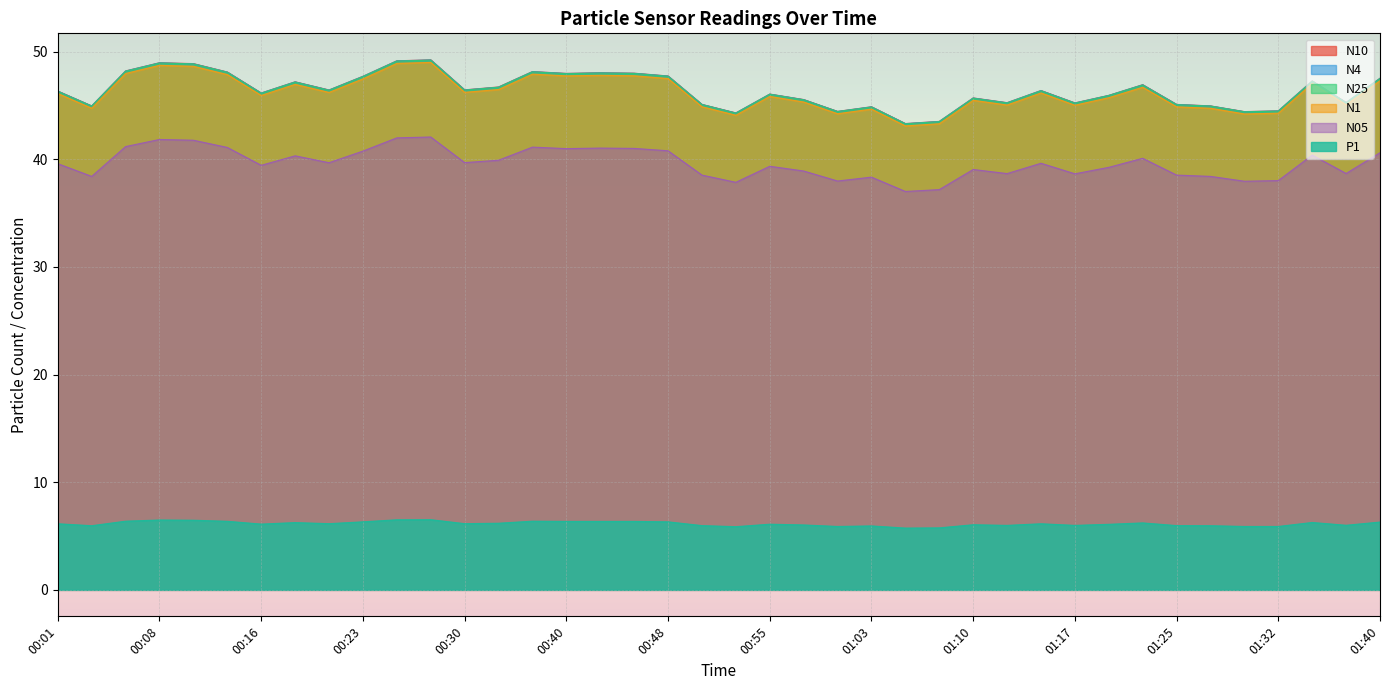

Rank the series at 00:18 from highest to lowest value.

N10, N4, N25, N1, N05, P1